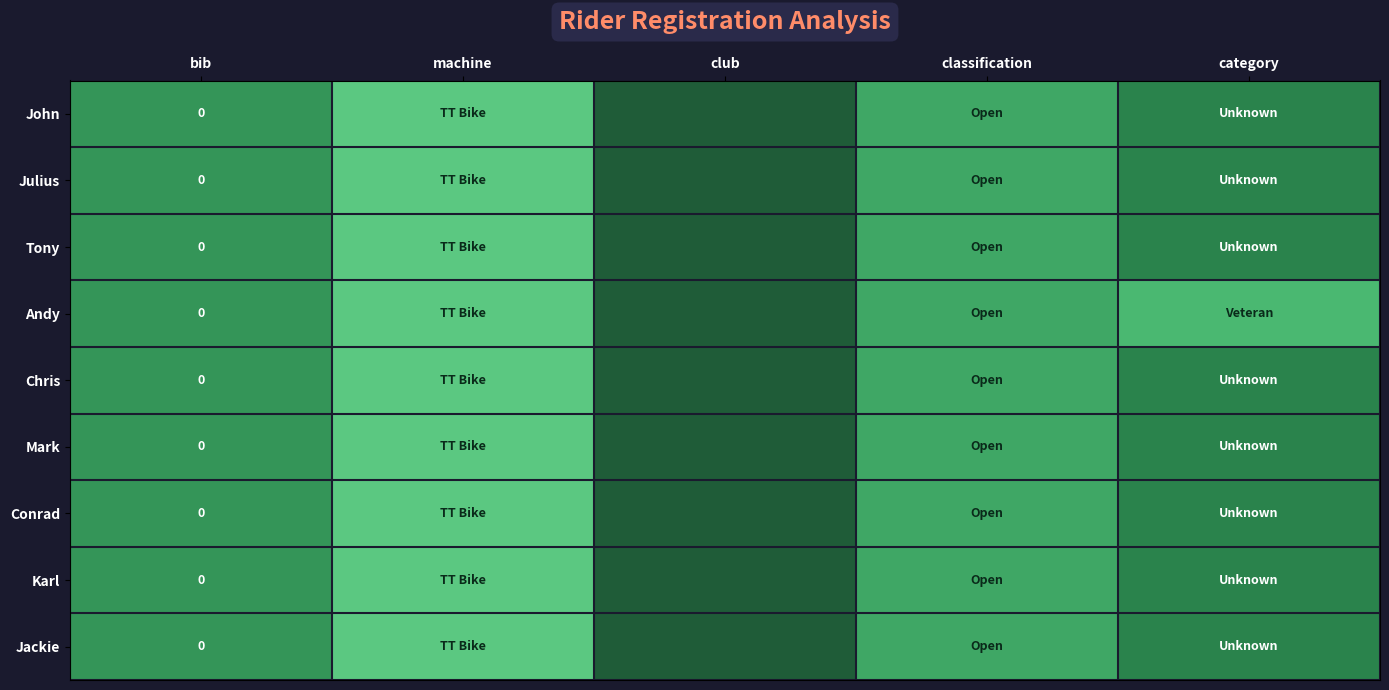

True or false: Tony has a value of 1.2 at machine.

False